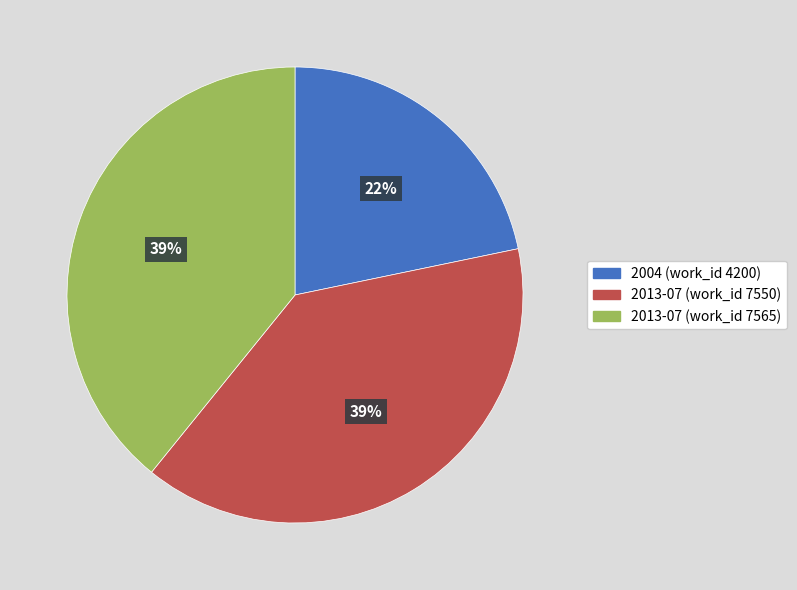

Which slice is the smallest?

2004 (work_id 4200)